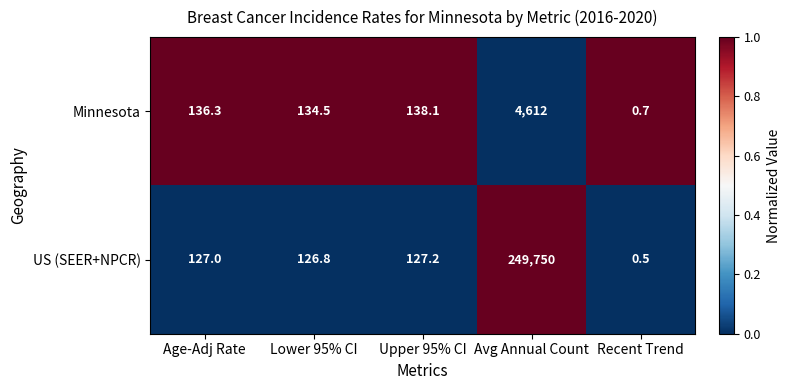

What is the difference between the Minnesota values at Upper 95% CI and Avg Annual Count?

4473.9